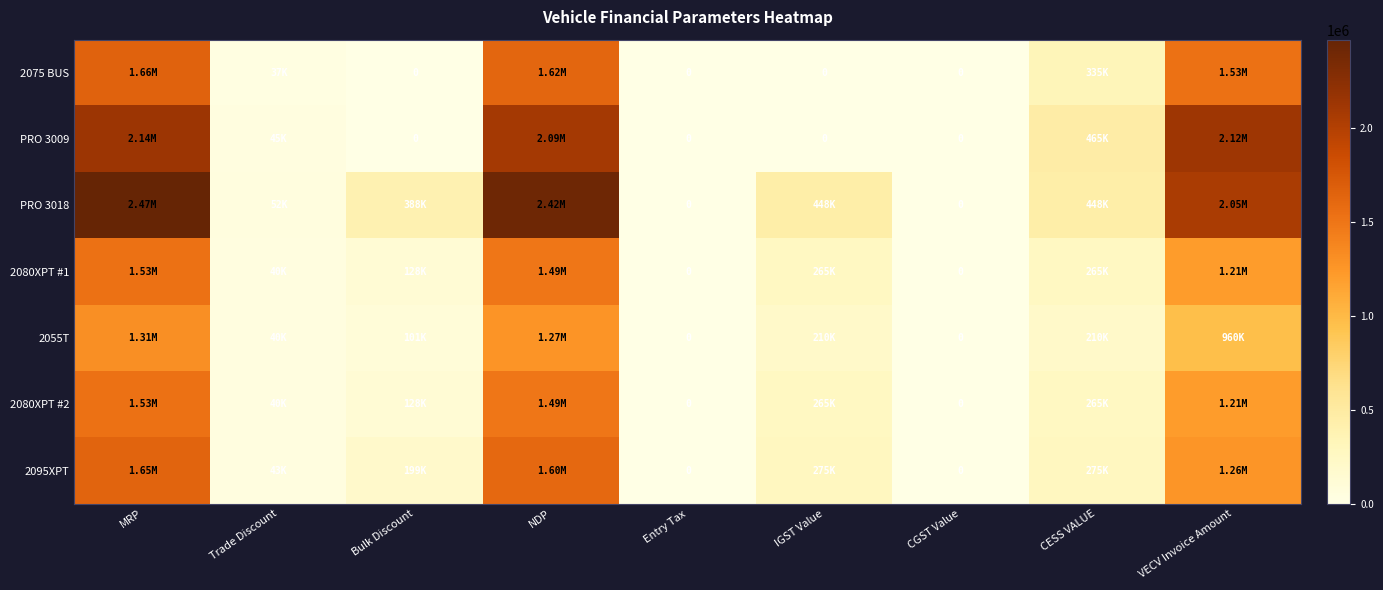

At which category is the sum across all series the highest?

MRP